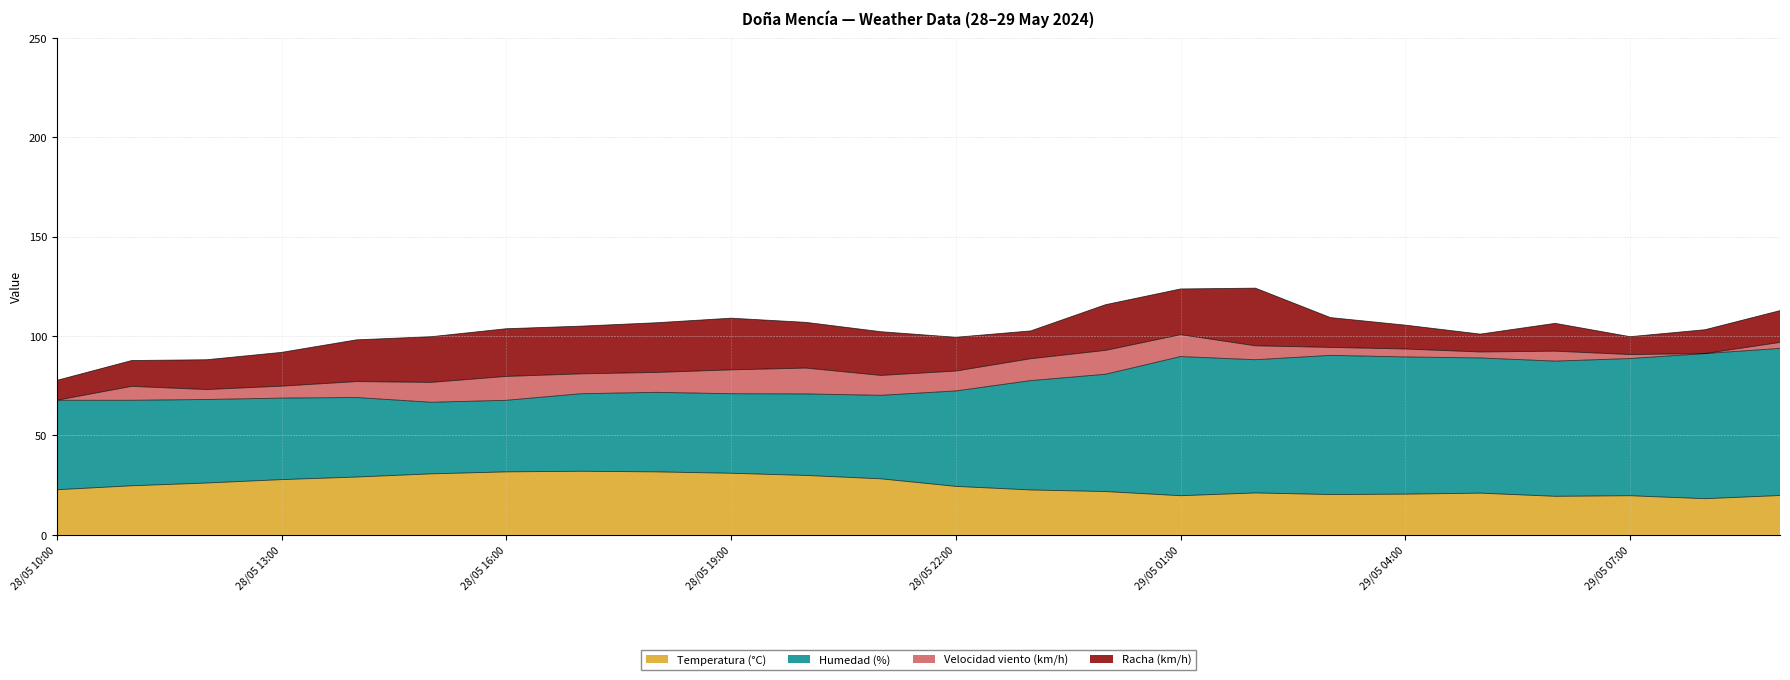

What is the total value across all series at 29/05 01:00?

123.7